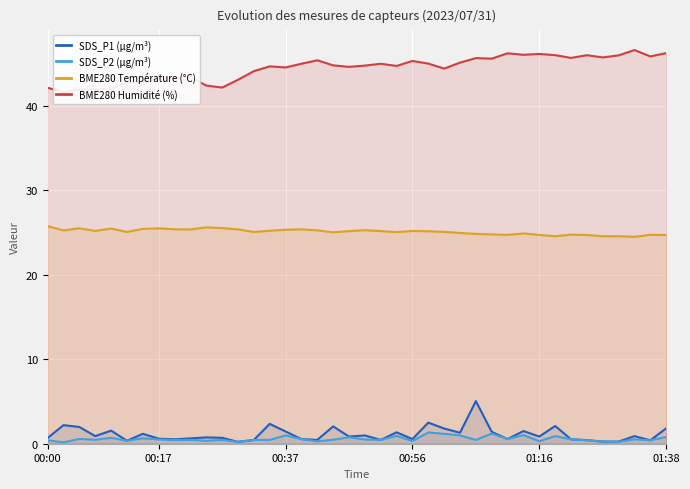

True or false: BME280 Température (°C) and SDS_P1 (µg/m³) intersect in this chart.

False